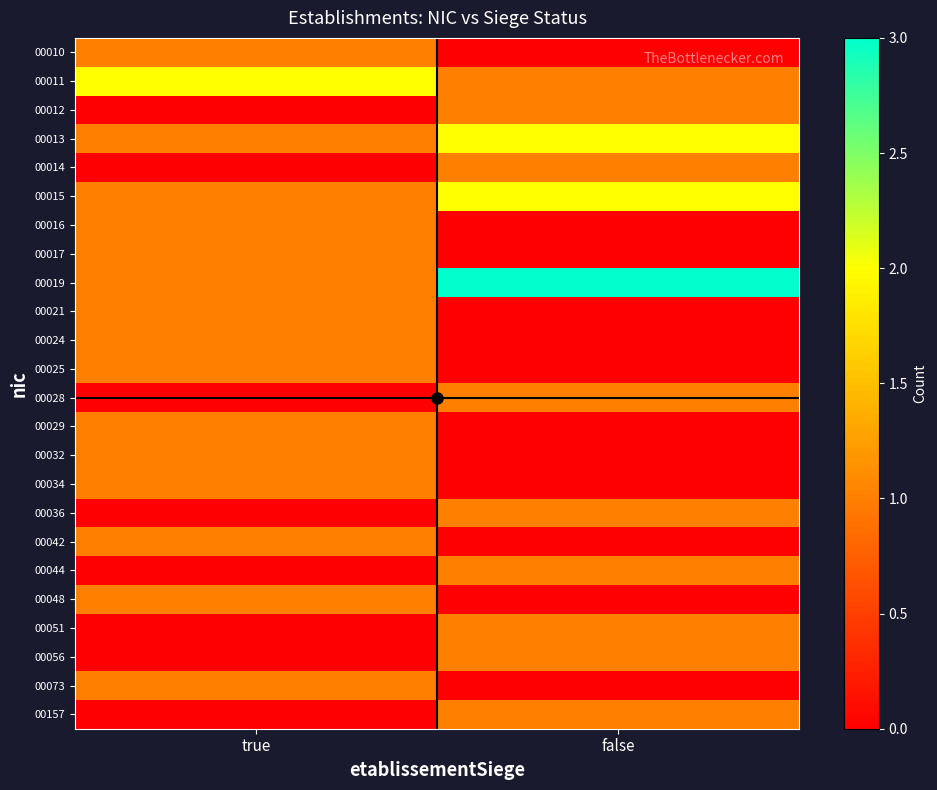

Which series has the widest spread of values?

00019